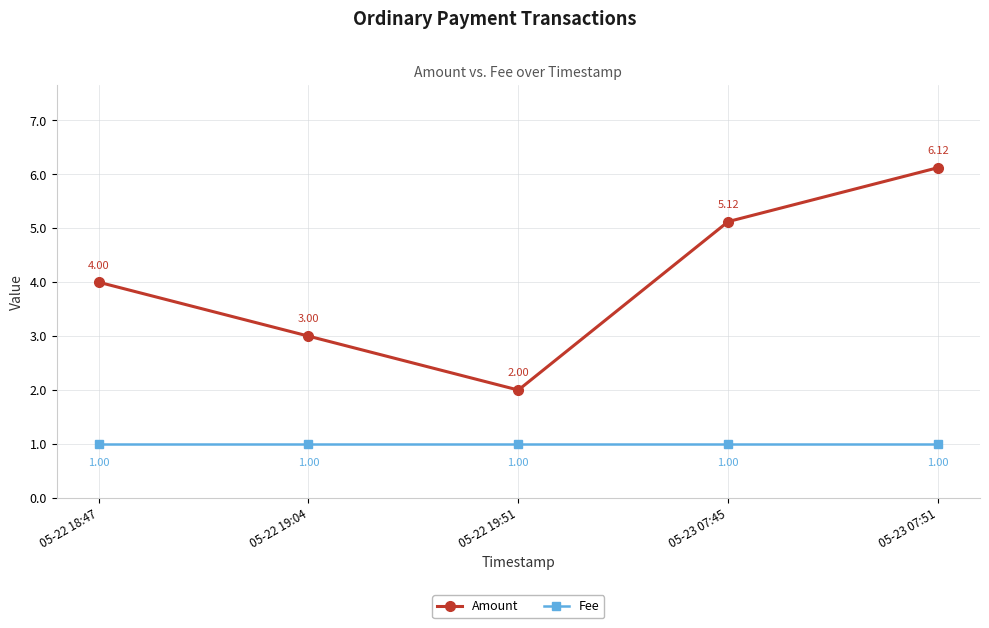

What is the difference between the highest and lowest values at 05-23 07:51?

5.1